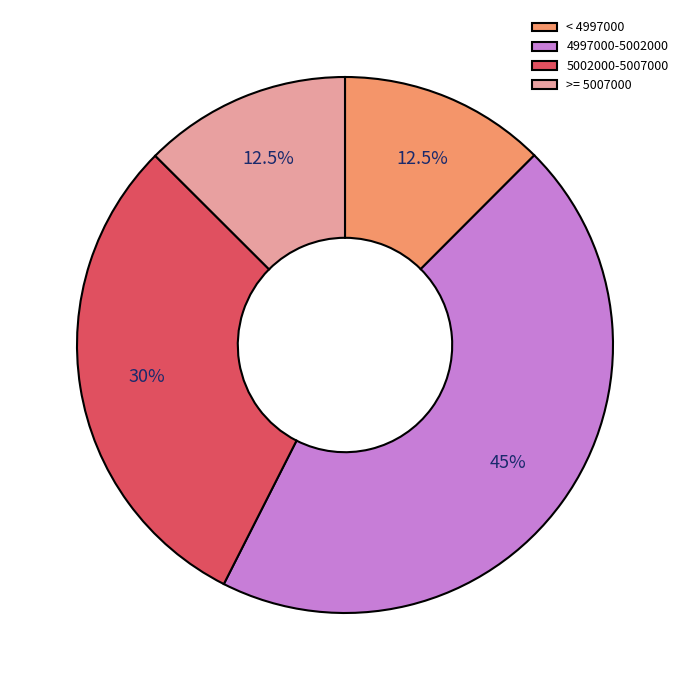

What is the largest slice in the pie chart?

4997000-5002000